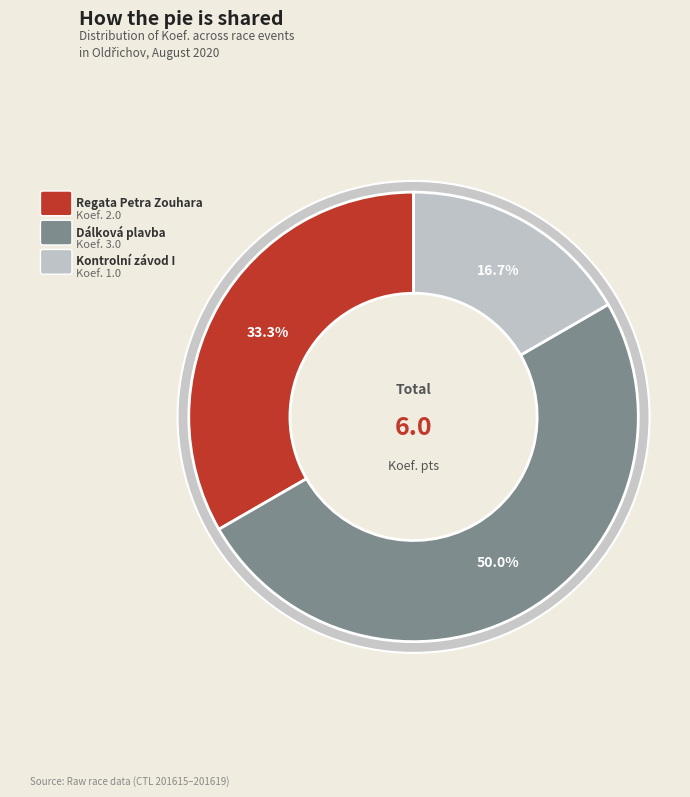

To the nearest percent, what is the combined percentage of Kontrolní závod I and Dálková plavba?

67%